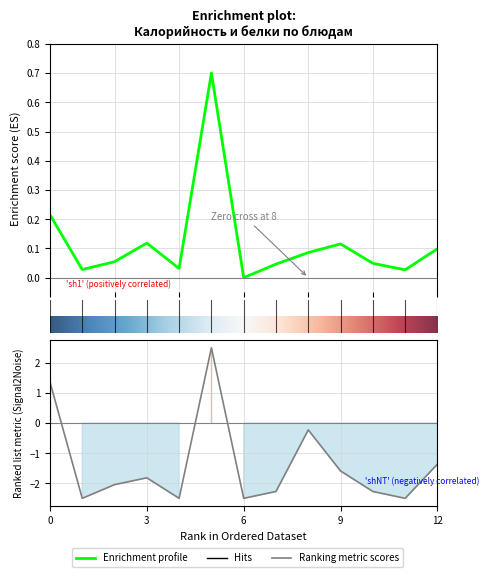

Does the chart have visible grid lines?

Yes